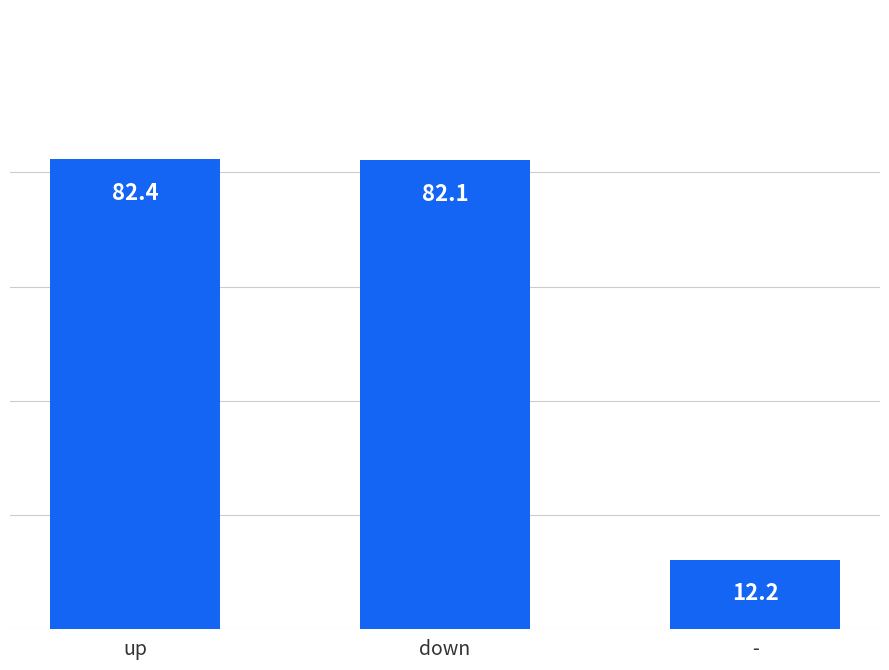

How many series are shown in this chart?

1